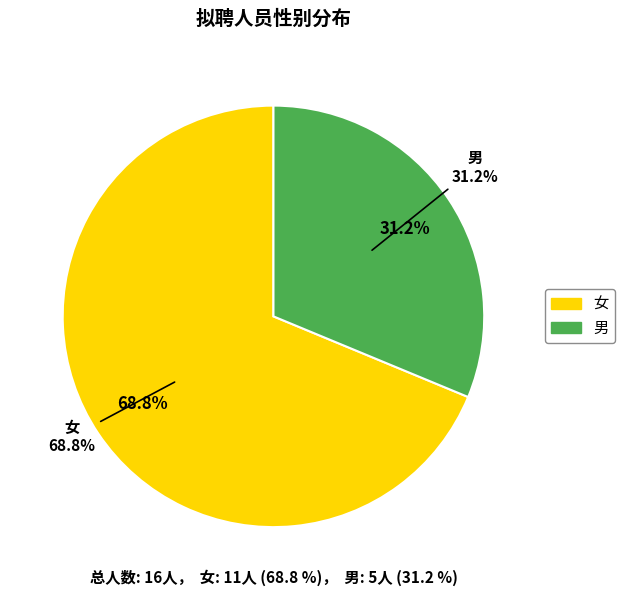

Does any single category account for the majority?

Yes